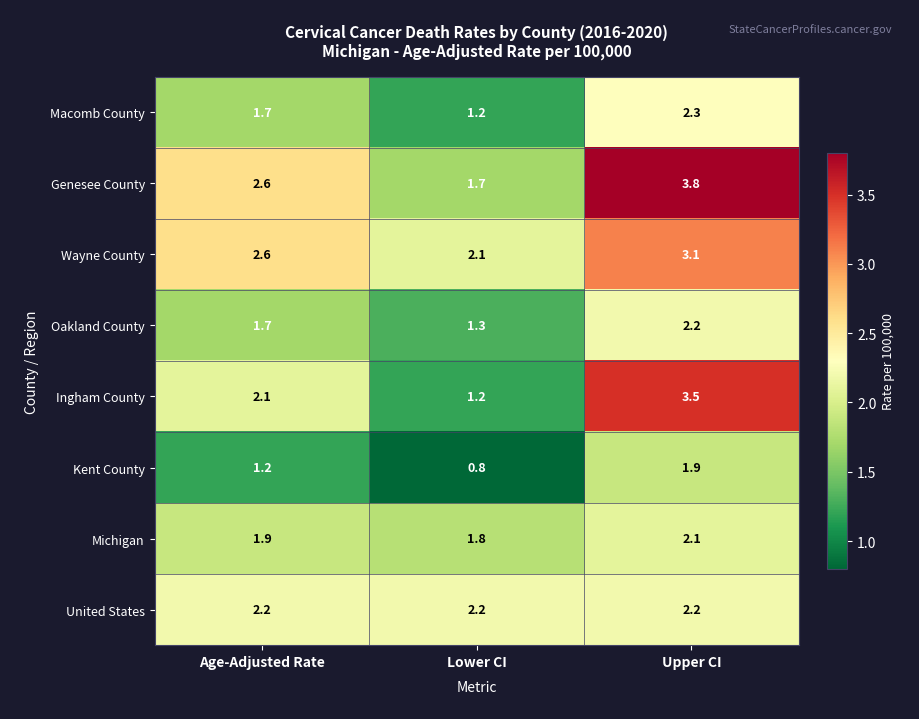

Reading left to right, transcribe all the data shown in this chart.

Macomb County: Age-Adjusted Rate=1.7	Lower CI=1.2	Upper CI=2.3
Genesee County: Age-Adjusted Rate=2.6	Lower CI=1.7	Upper CI=3.8
Wayne County: Age-Adjusted Rate=2.6	Lower CI=2.1	Upper CI=3.1
Oakland County: Age-Adjusted Rate=1.7	Lower CI=1.3	Upper CI=2.2
Ingham County: Age-Adjusted Rate=2.1	Lower CI=1.2	Upper CI=3.5
Kent County: Age-Adjusted Rate=1.2	Lower CI=0.8	Upper CI=1.9
Michigan: Age-Adjusted Rate=1.9	Lower CI=1.8	Upper CI=2.1
United States: Age-Adjusted Rate=2.2	Lower CI=2.2	Upper CI=2.2